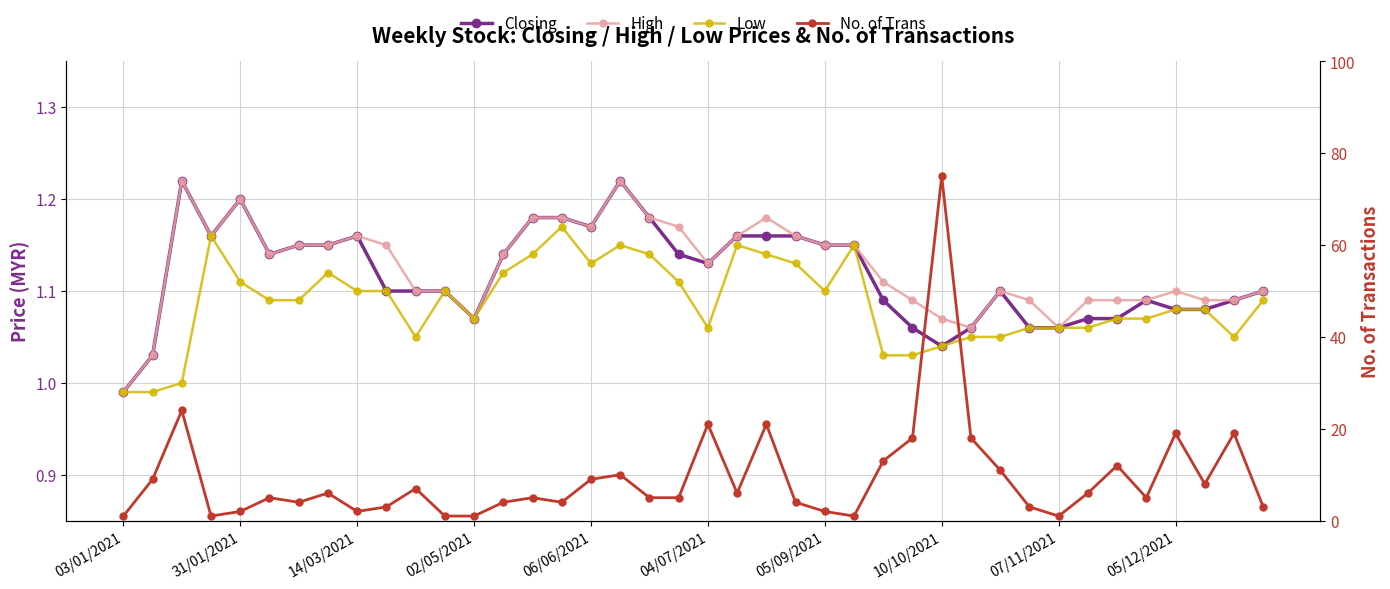

True or false: No. of Trans has a value of 19.0 at 05/12/2021.

True